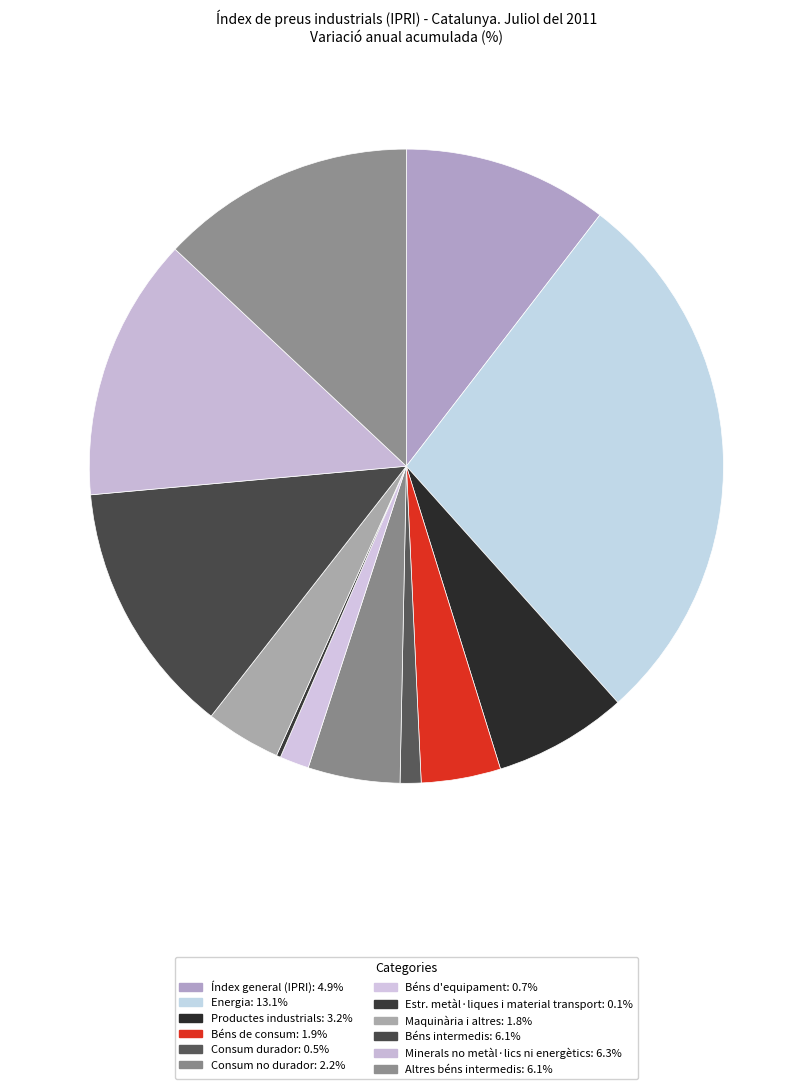

Which slice is the largest?

Energia